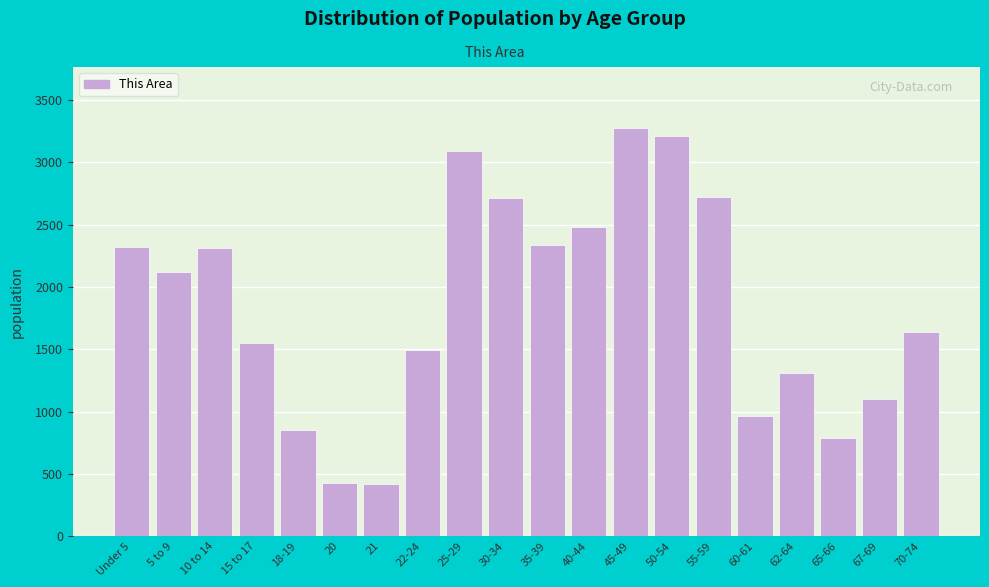

What is the maximum value shown in the chart?

3274